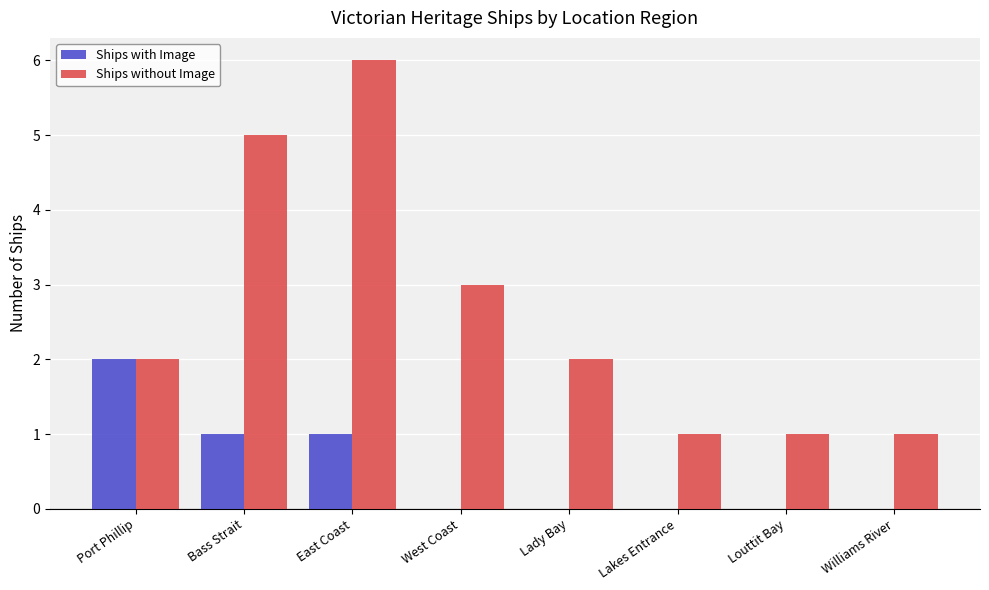

Between West Coast and Williams River, which series saw the biggest shift?

Ships without Image